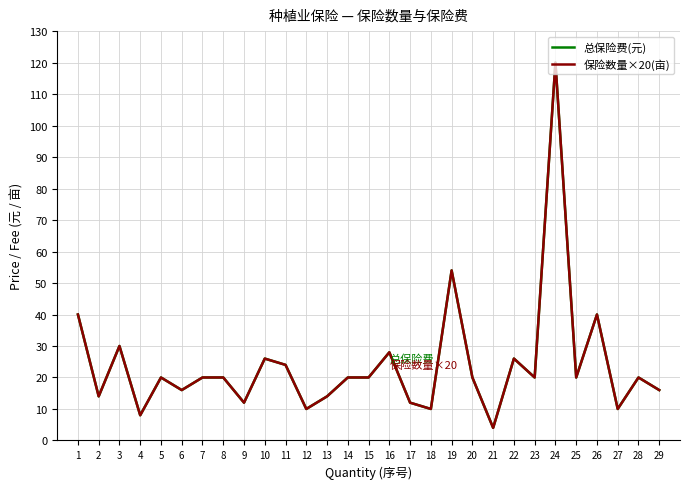

List the labels in order of 保险数量×20(亩) value, smallest first.

21, 4, 12, 18, 27, 9, 17, 2, 13, 6, 29, 5, 7, 8, 14, 15, 20, 23, 25, 28, 11, 10, 22, 16, 3, 1, 26, 19, 24